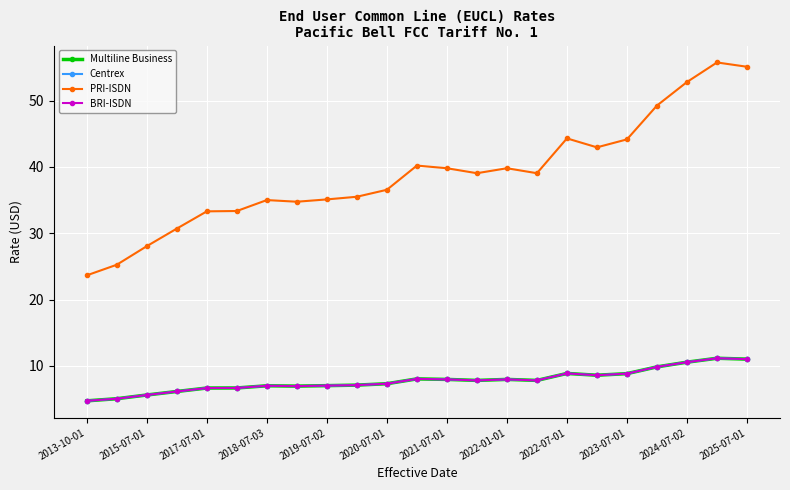

How many interior local peaks does the BRI-ISDN series have?

5